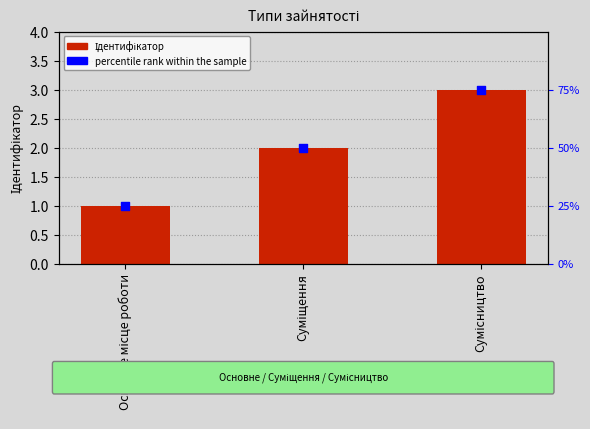

Which series reaches the maximum Y coordinate?

Ідентифікатор